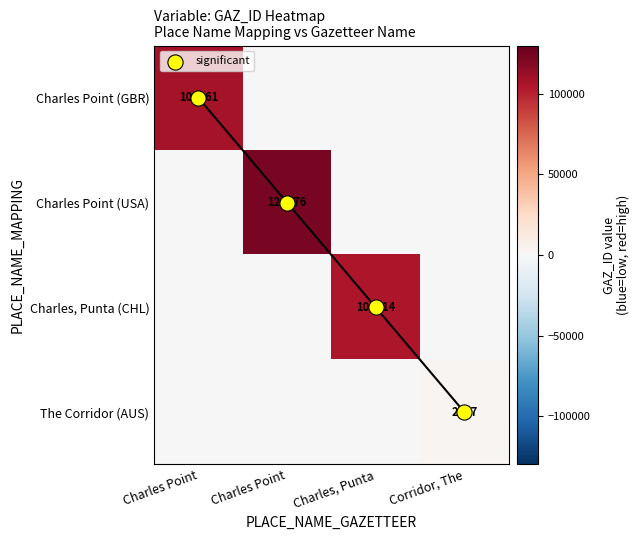

How many values in the Charles, Punta (CHL) series exceed 0?

1